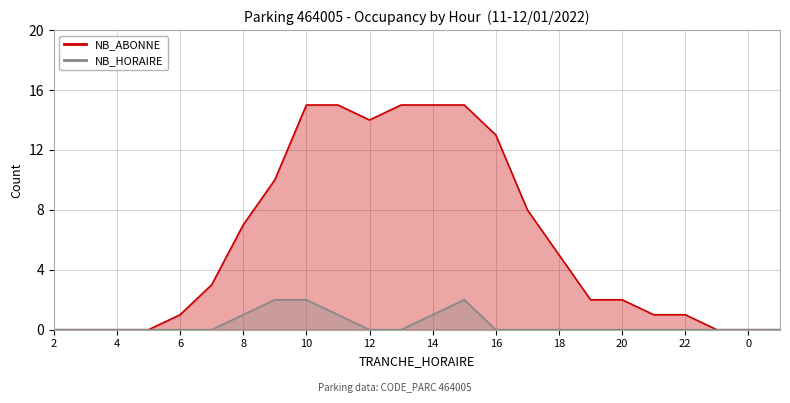

At which category is the sum across all series the highest?

10